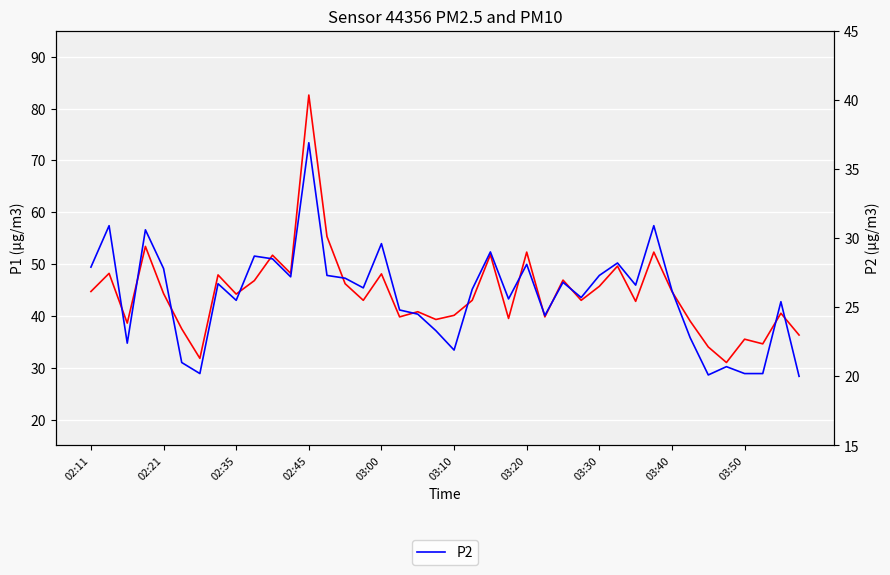

True or false: P1 has a value of 43.0 at 15.

True